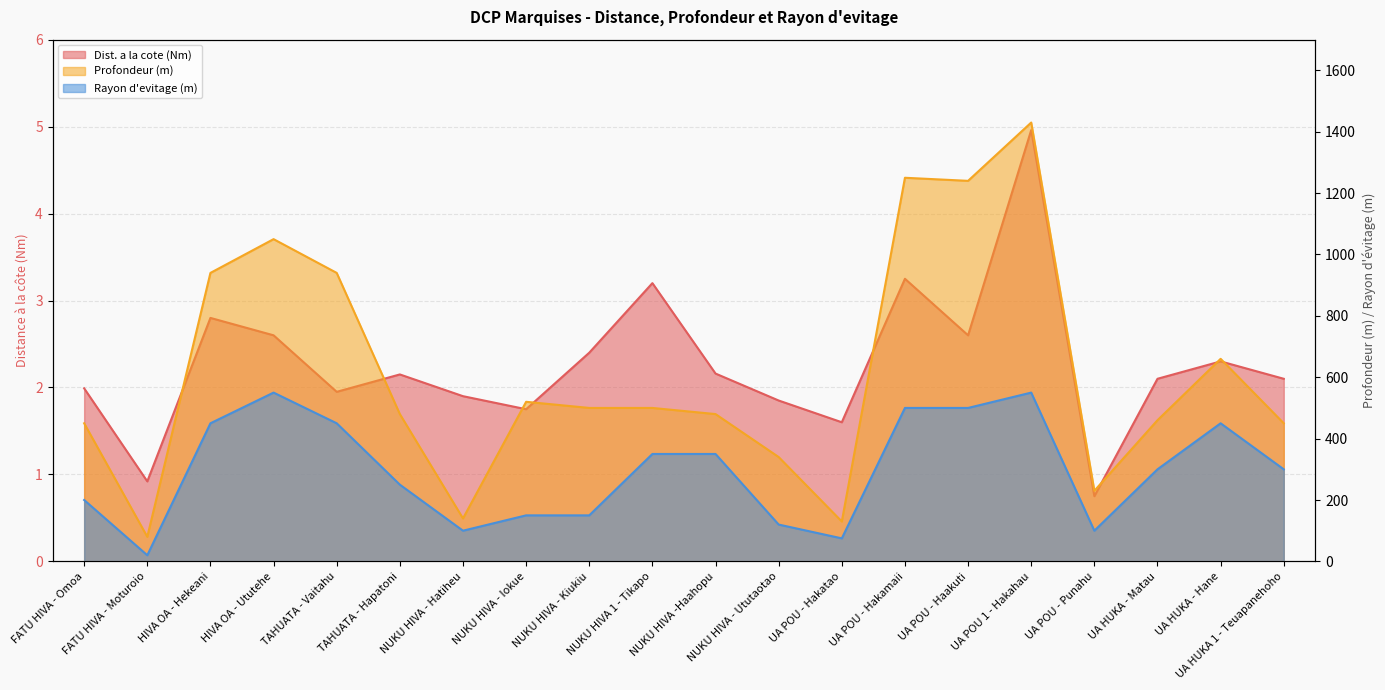

Is the value of Dist. a la cote (Nm) at NUKU HIVA - Ututaotao greater than the value of Profondeur (m) at FATU HIVA - Moturoio?

No